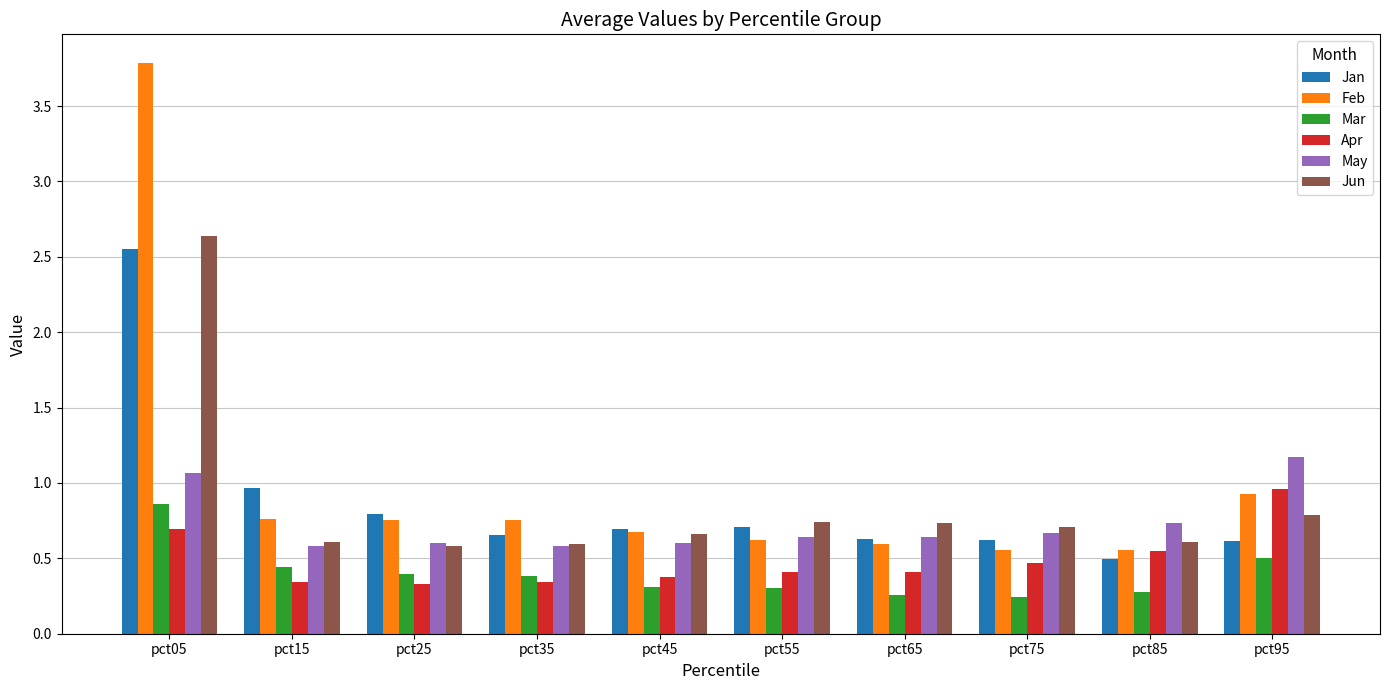

The Mar series shows 0.4 at pct65. True or false?

False